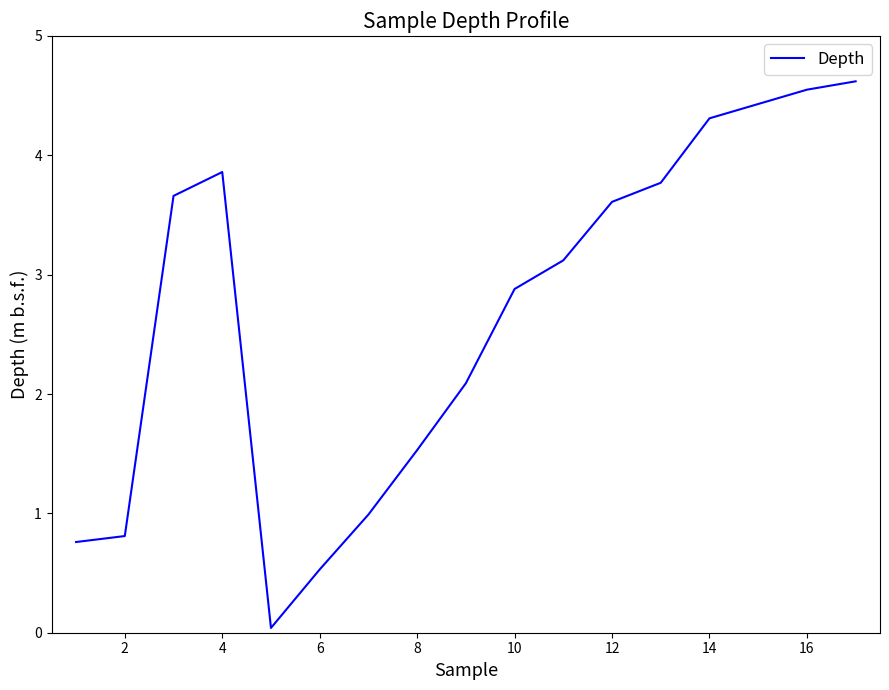

What is the greatest value displayed?

4.6